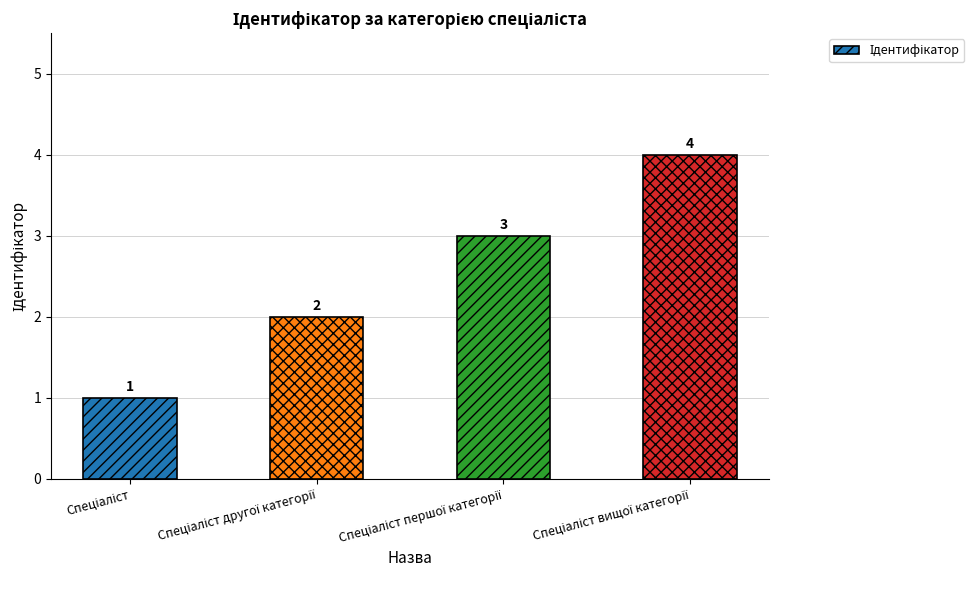

Does the chart contain any negative values?

No